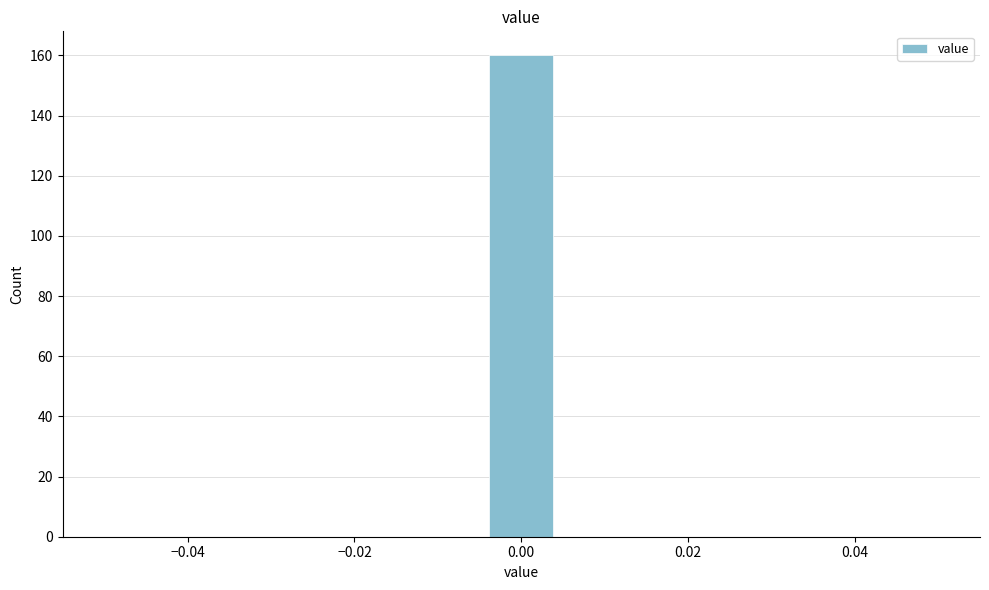

Read against the x-axis, roughly where is the centre of the tallest bar?

0.000